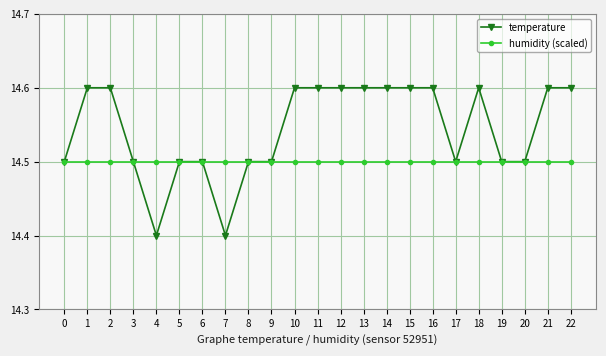

What is the total value across all series at 5?

29.0